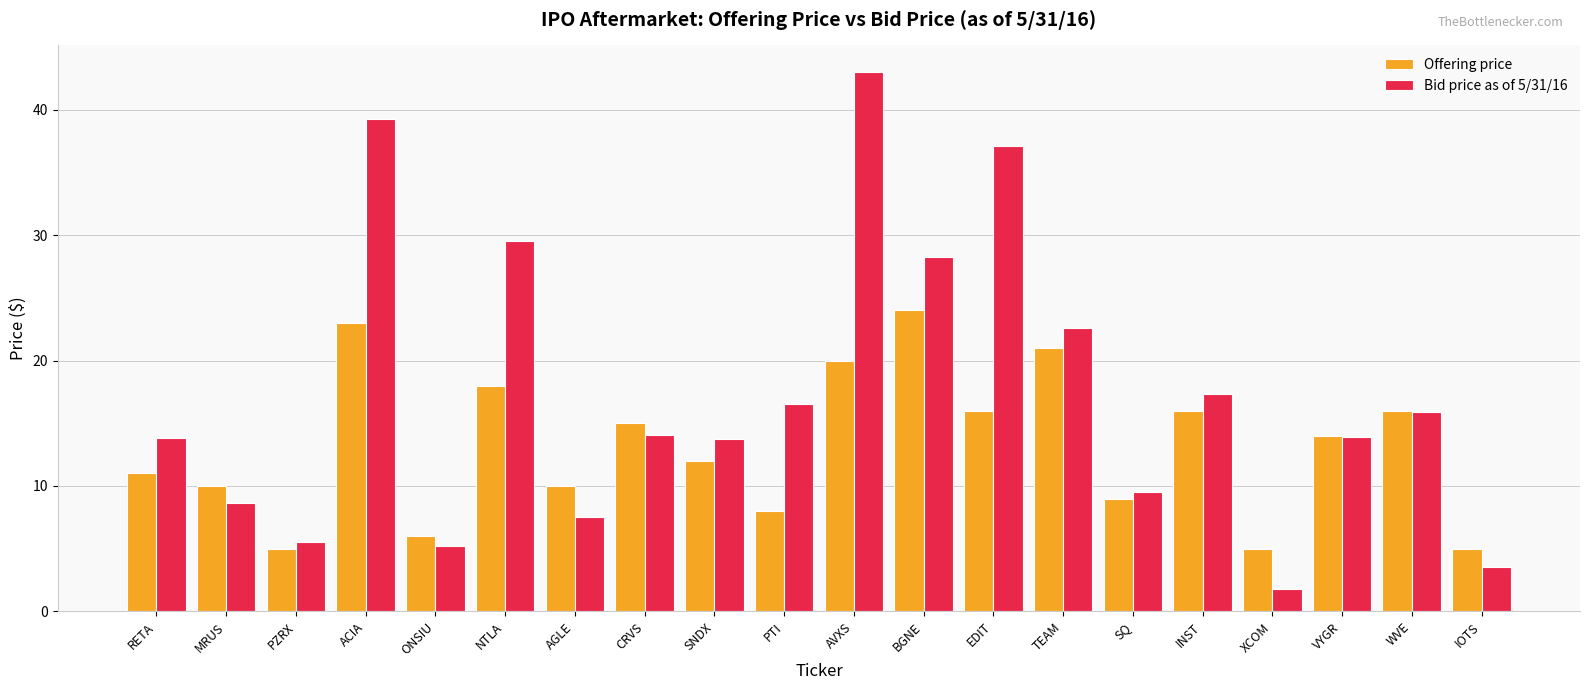

True or false: Offering price has a value of 16.0 at WVE.

True